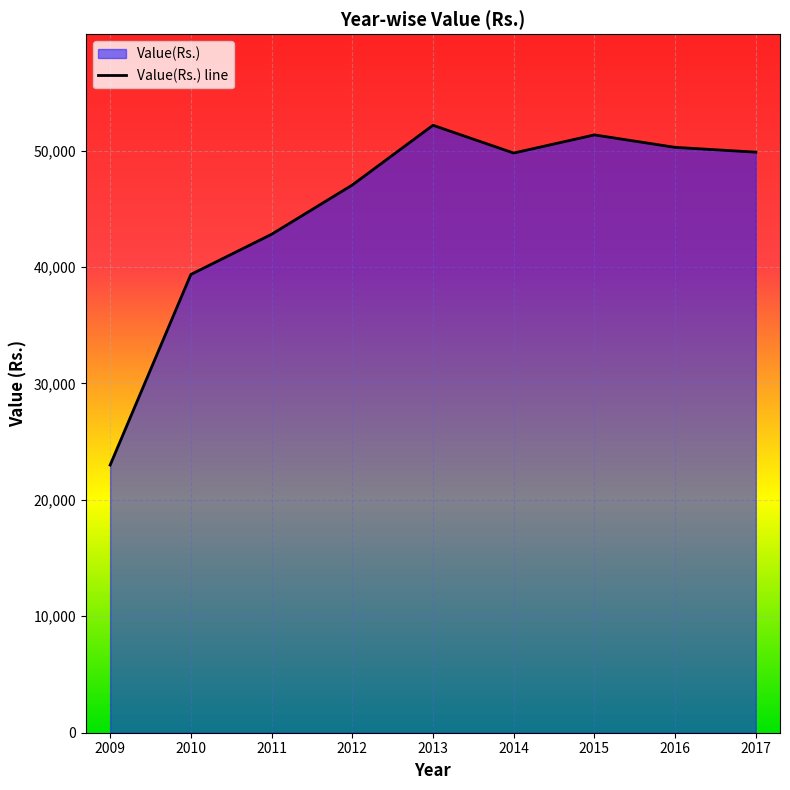

What is the minimum value shown in the chart?

22990